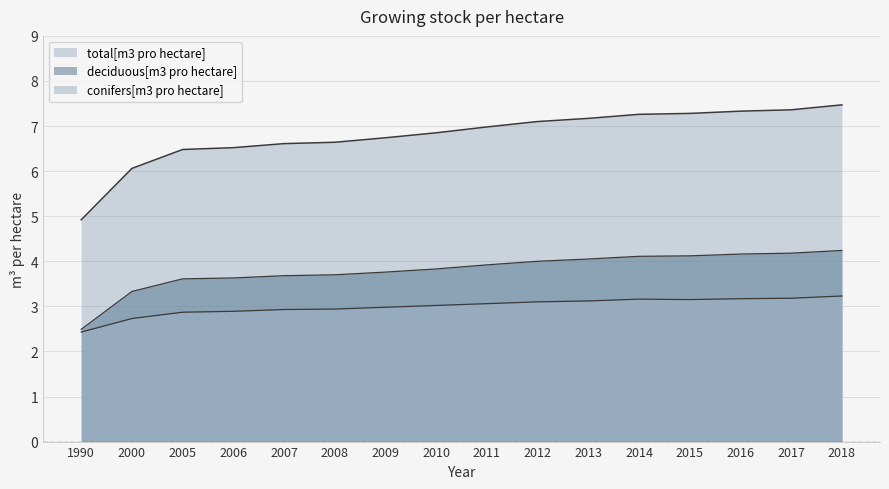

True or false: deciduous[m3 pro hectare] has more than 2 points higher than both neighbors.

False